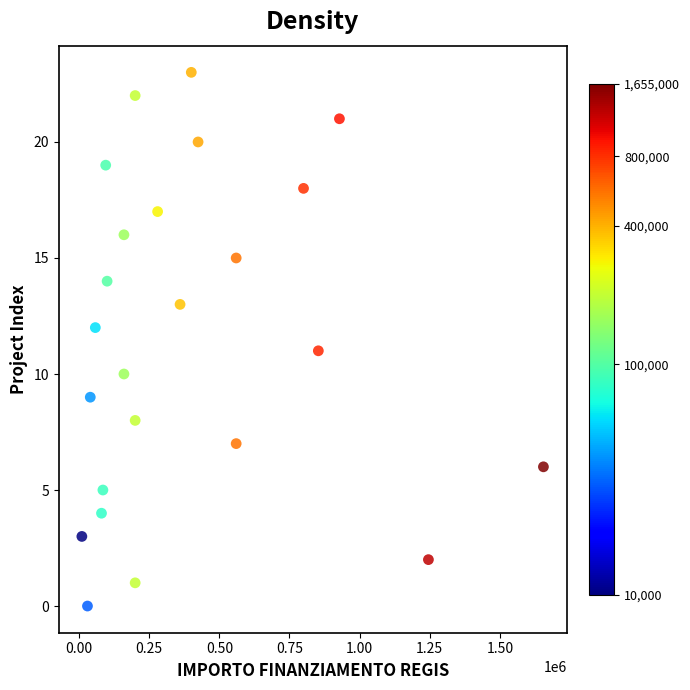

What is the range of Y values (max minus min)?

23